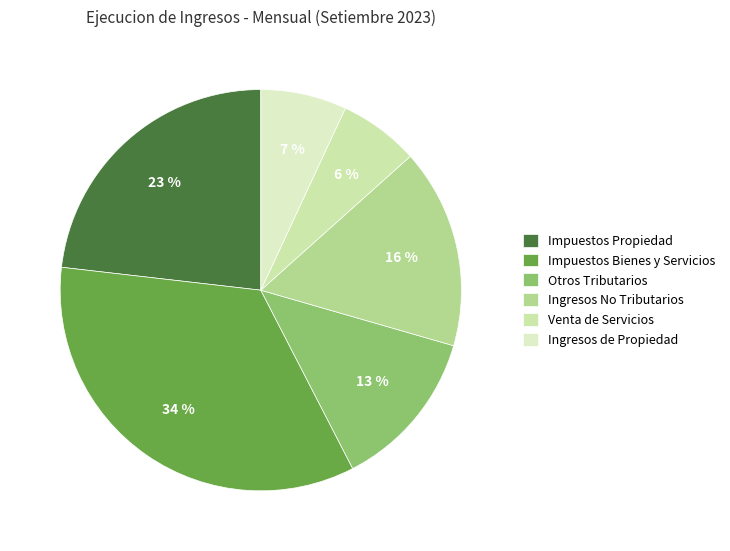

Is Otros Tributarios the majority of the pie?

No